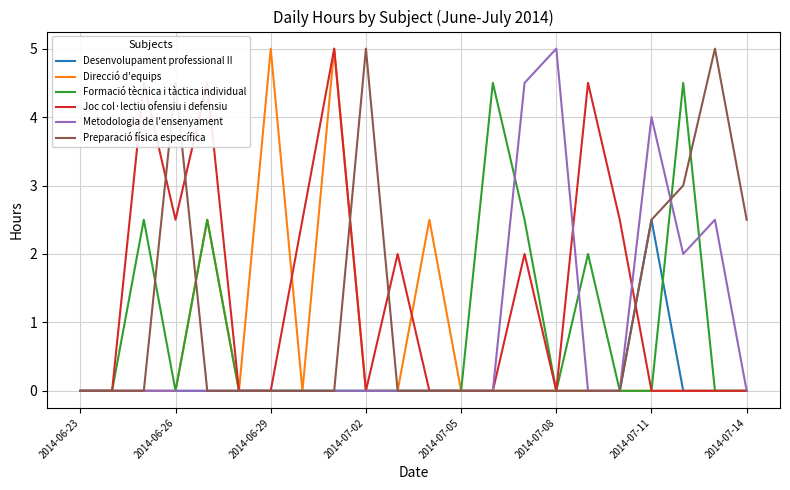

Which series has the largest total across all categories?

Joc col·lectiu ofensiu i defensiu